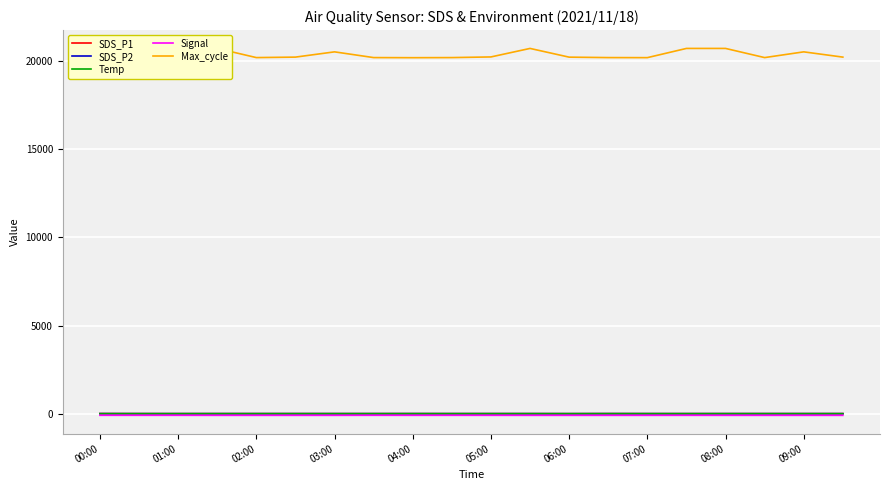

Where does the Max_cycle series first go above 20211?

00:00